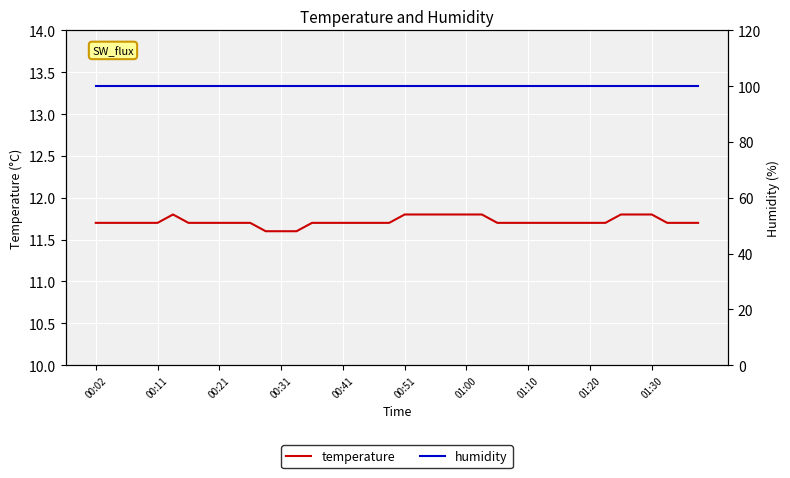

True or false: temperature and humidity cross at least once.

False